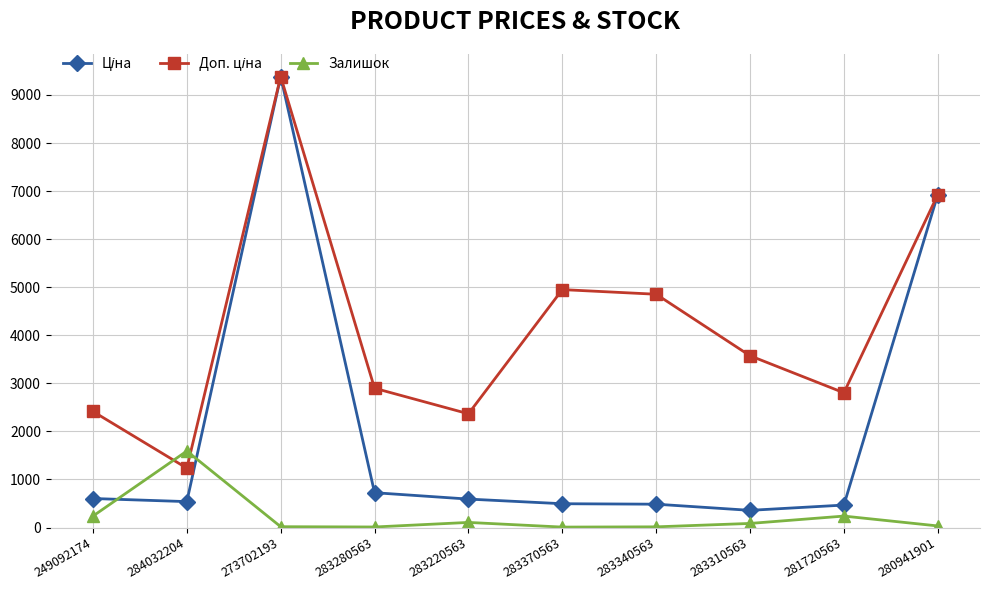

How many lines are shown in the chart?

3